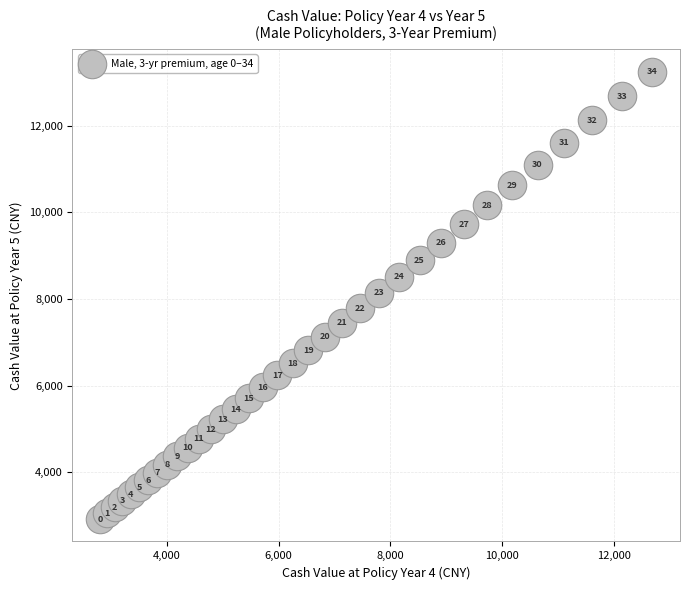

What is the range of Y values (max minus min)?

10326.2